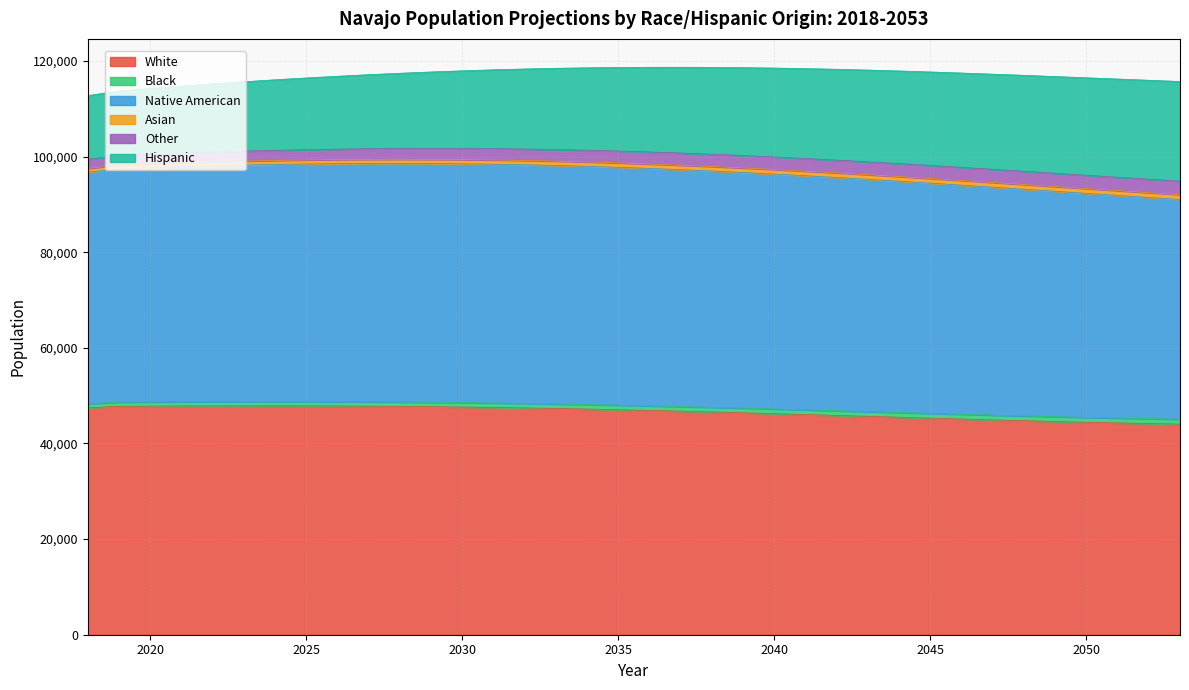

True or false: Other and Asian cross at least once.

False